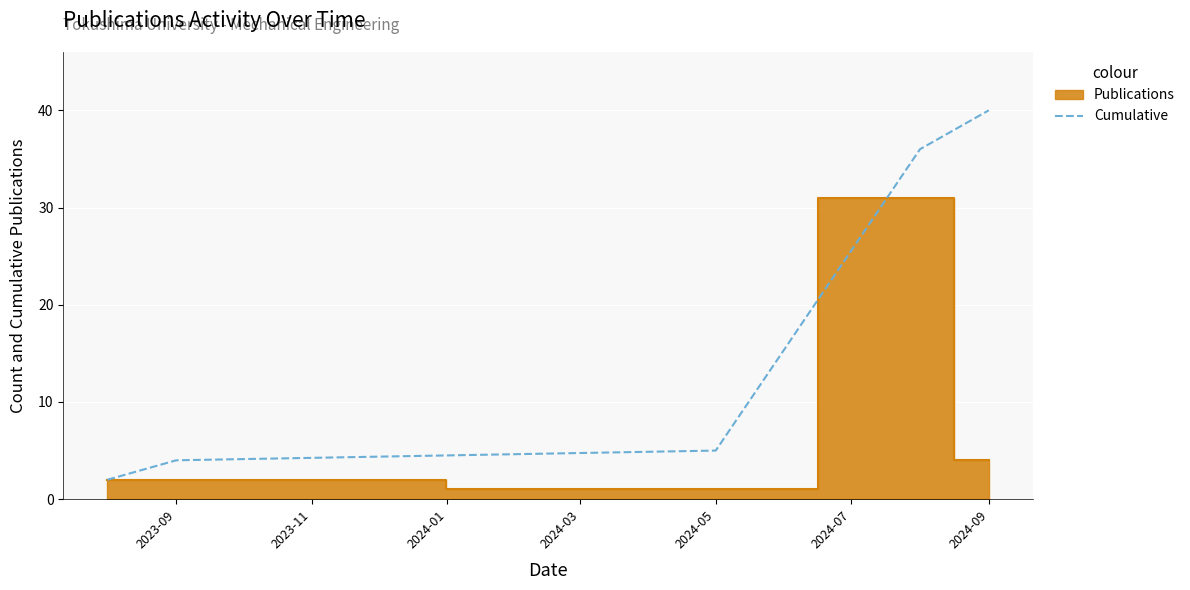

The Cumulative series shows 5 at 2024-05. True or false?

True